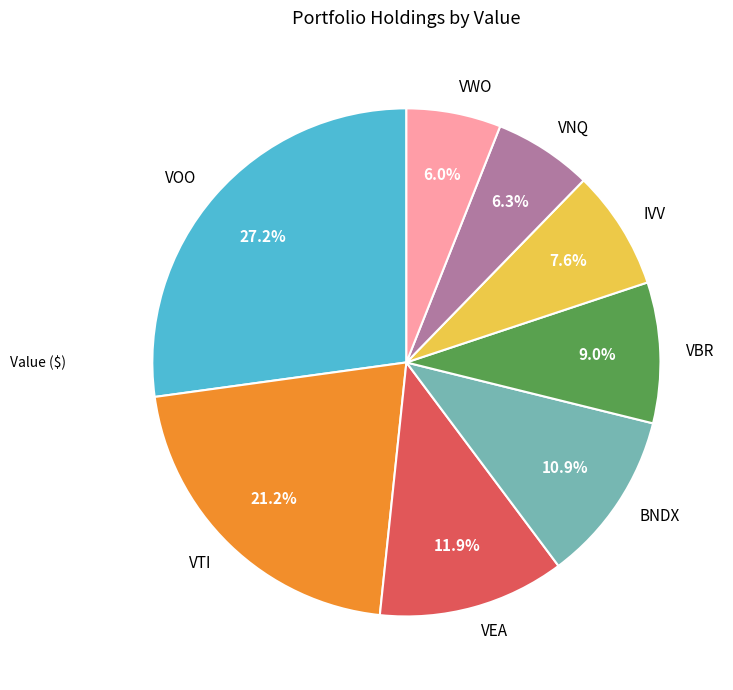

What percentage is the VTI slice, to the nearest percent?

21%